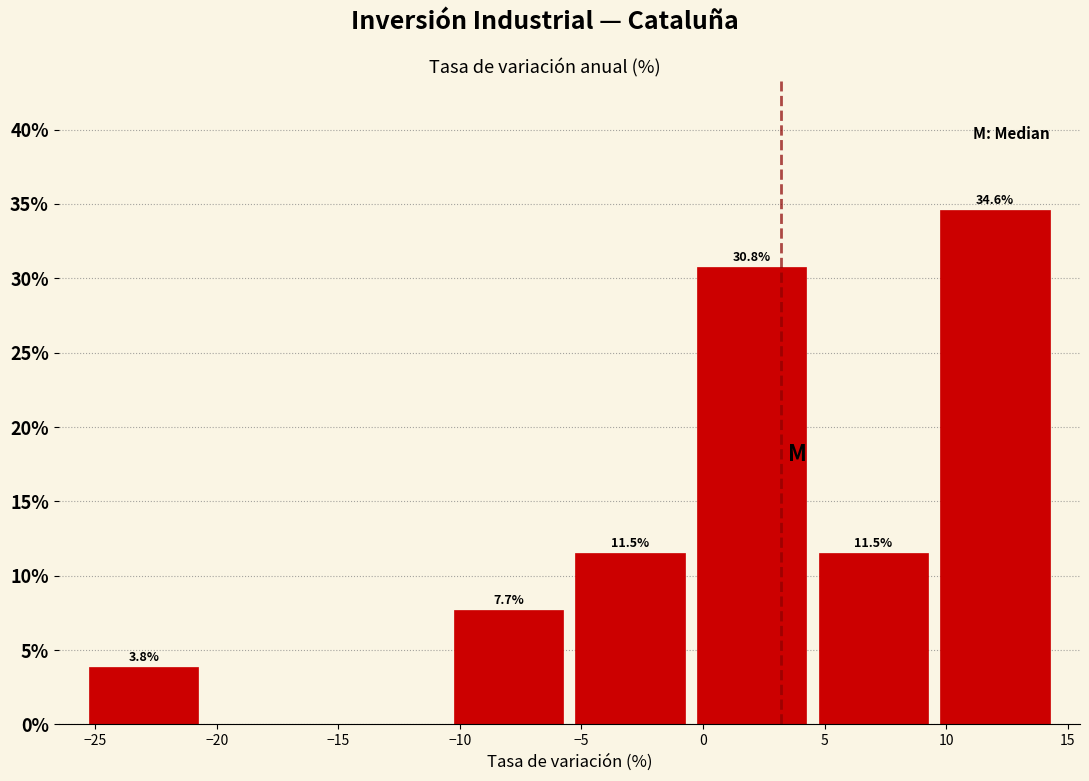

Which range on the x-axis has the tallest bar?

9.5 to 14.5